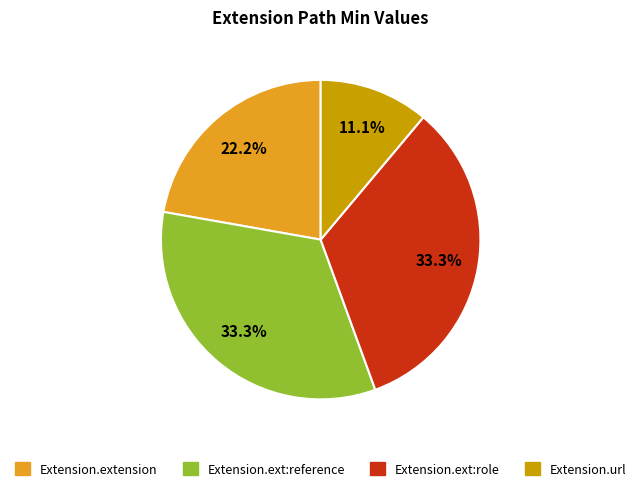

How many segments does this pie chart have?

4